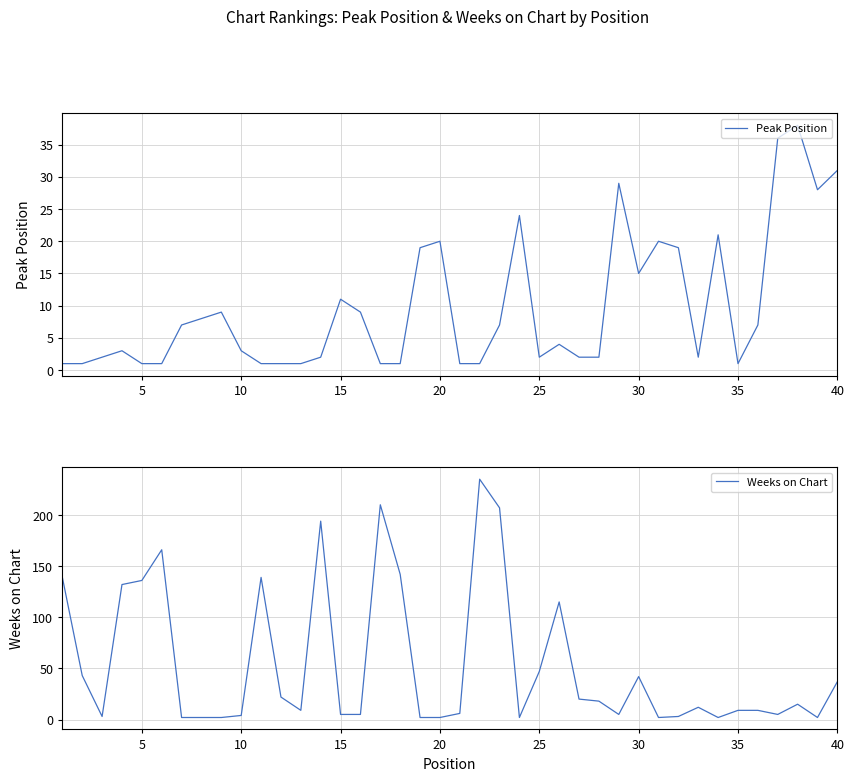

How many values in the Peak Position series are below 4?

20